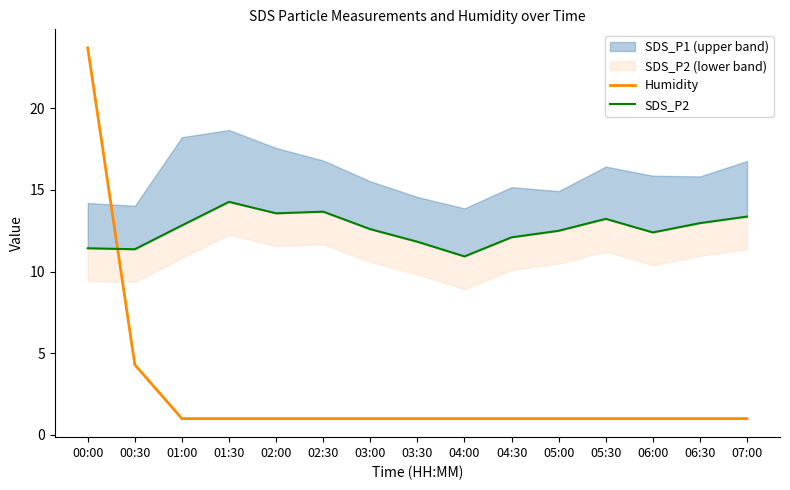

How many lines are shown in the chart?

2